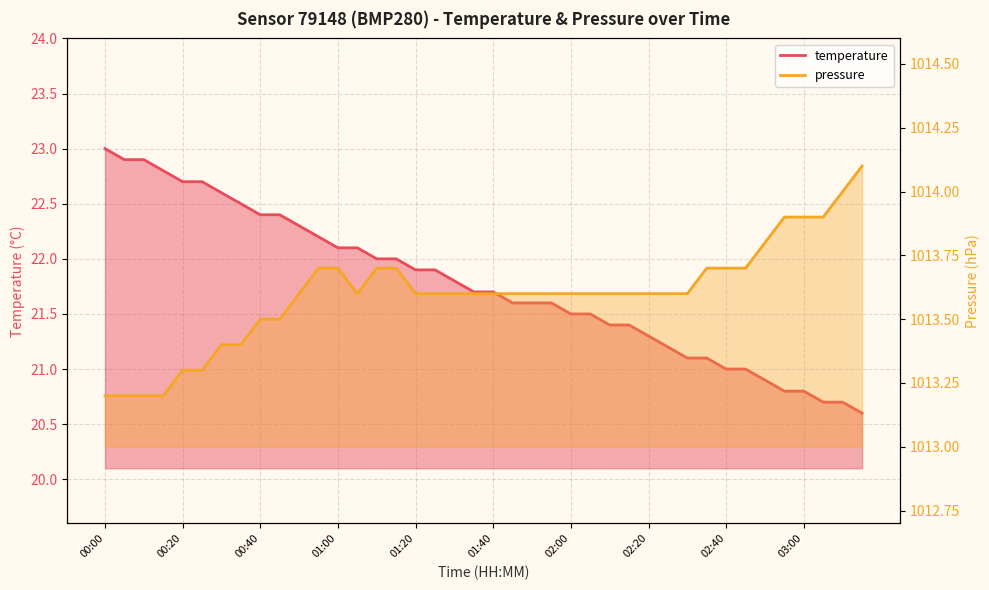

Which category has the lowest value in the pressure series?

00:00